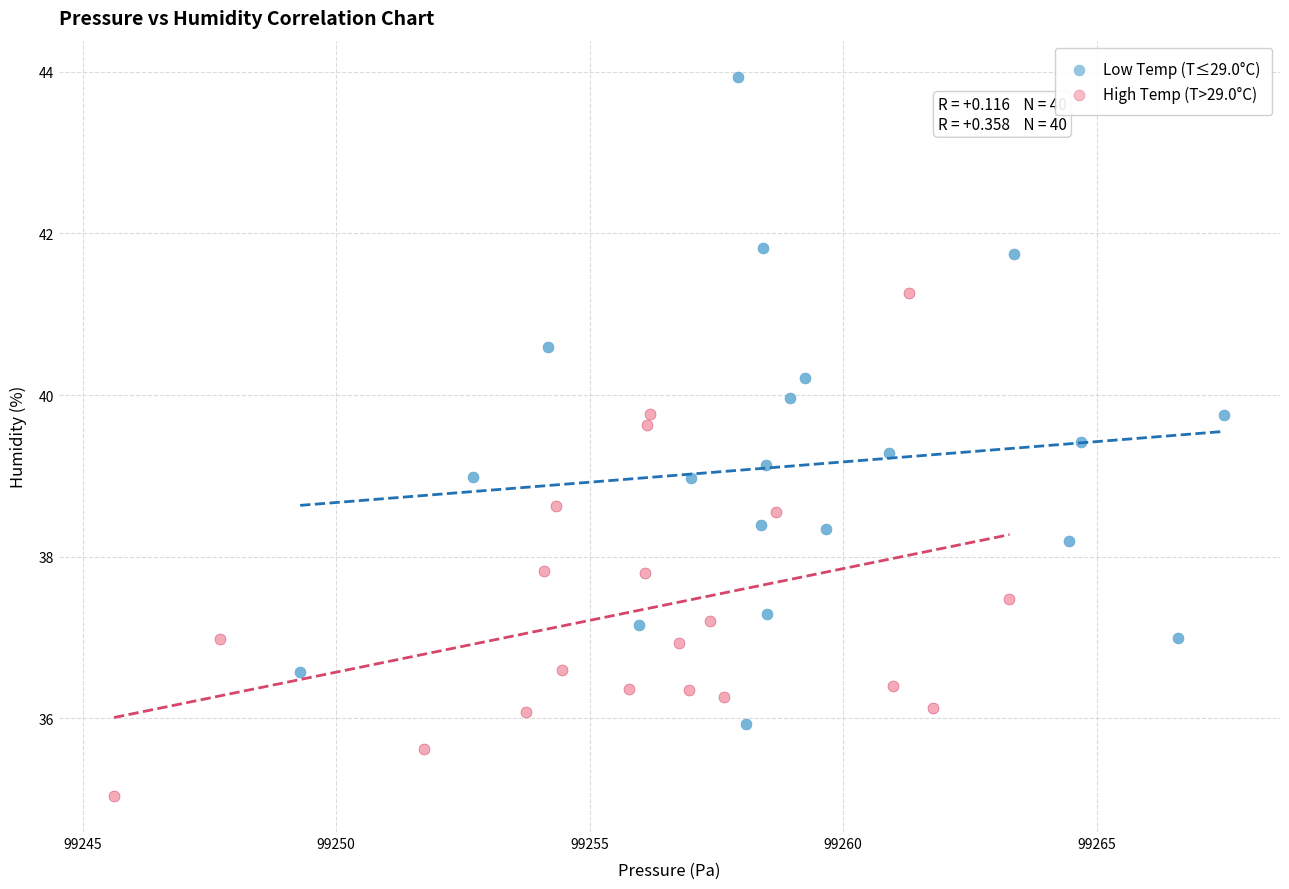

Which series has the largest Y range (max minus min)?

Low Temp (T≤29.0°C)